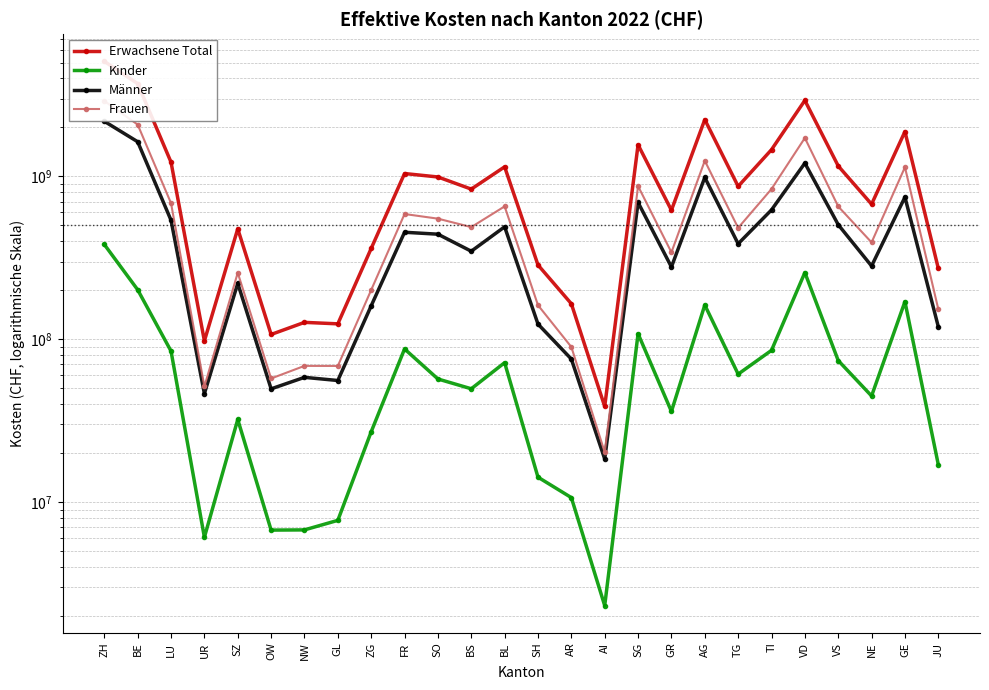

Which has a higher value, BS or GL?

BS